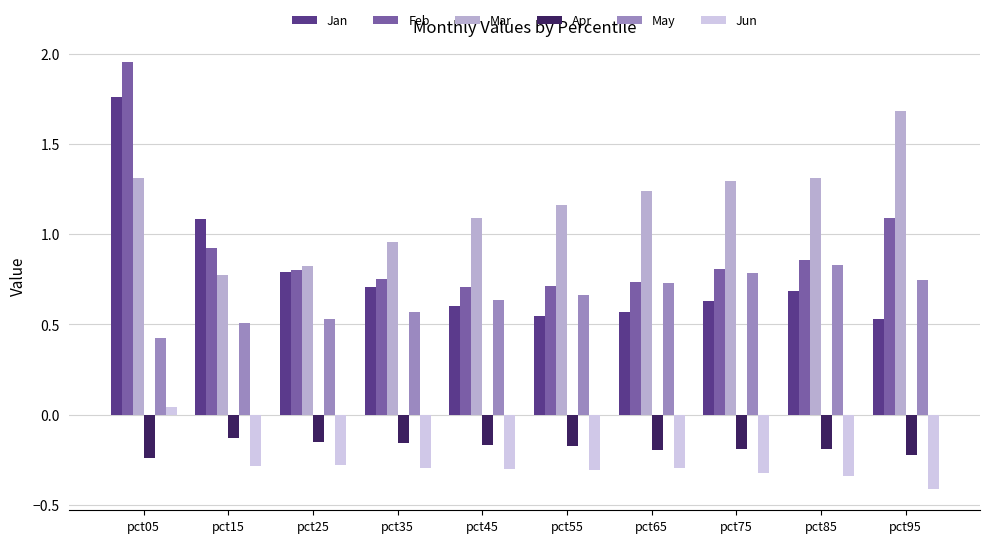

Which label corresponds to the smallest value in the chart?

pct95